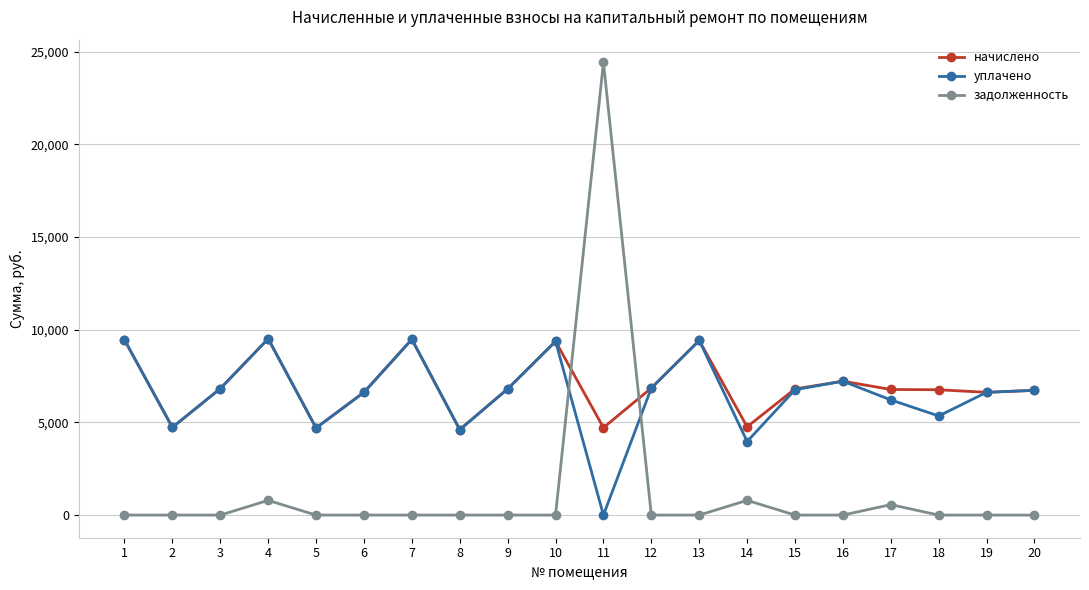

Is the value of начислено at 14 greater than the value of задолженность at 5?

Yes